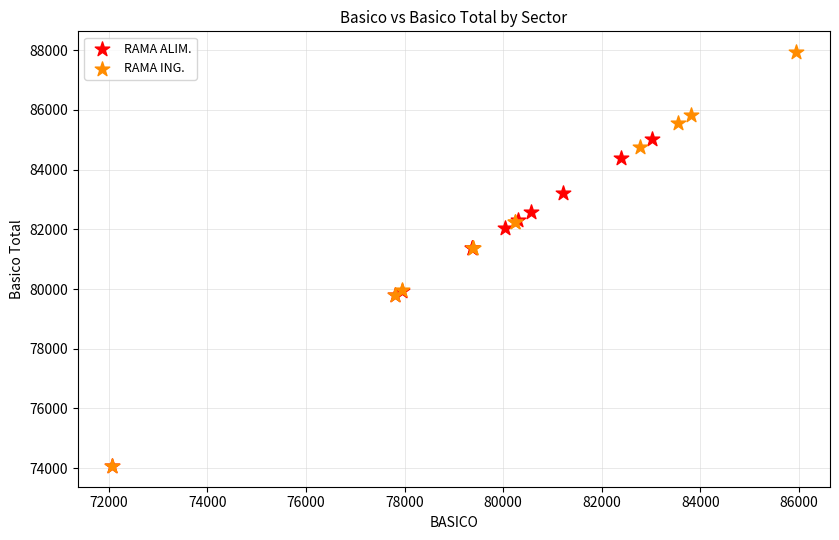

Which series has the widest spread of Y values?

RAMA ING.